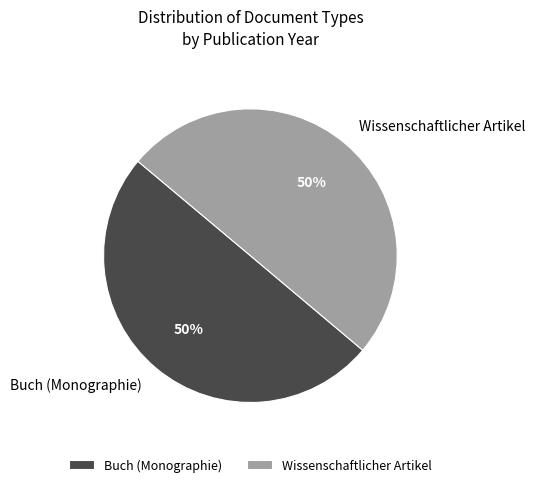

What percentage is the Buch (Monographie) slice, to the nearest percent?

50%